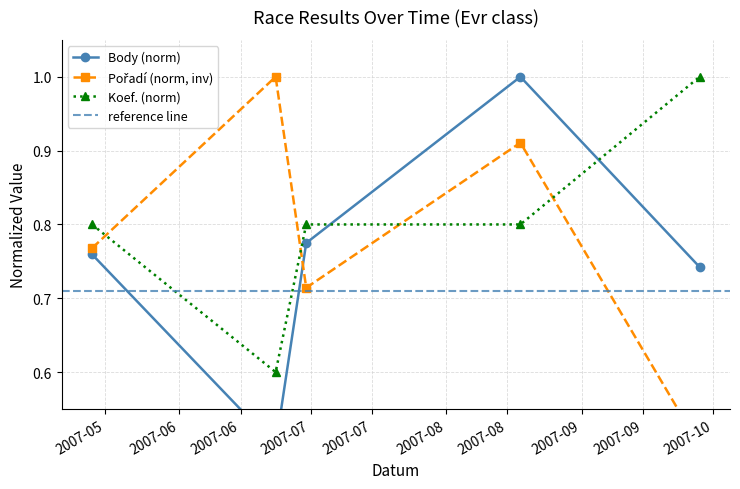

What is the lowest value of the Pořadí series?

0.5